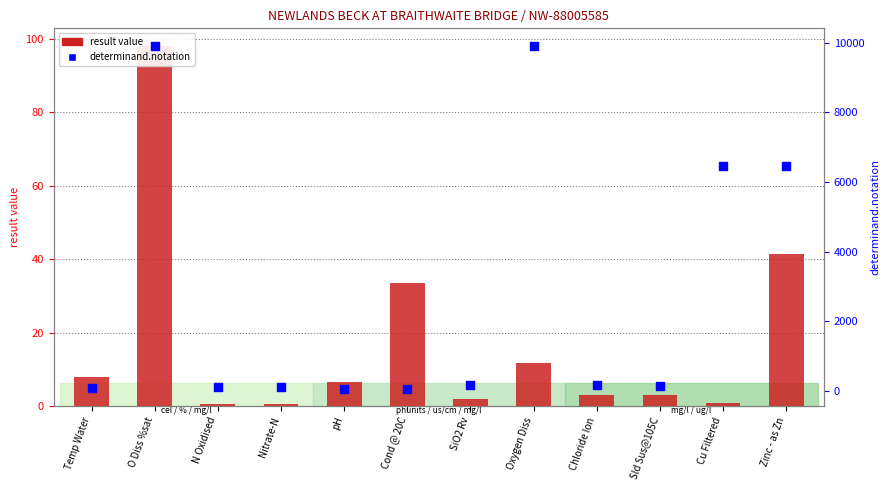

Which series has the largest total across all categories?

determinand.notation